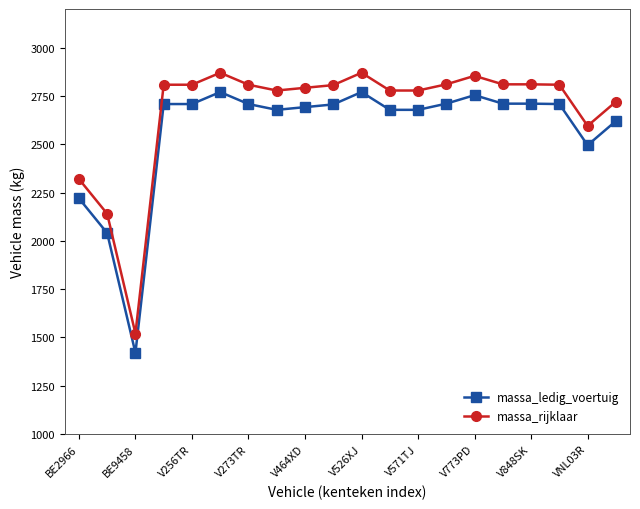

What are all the series names shown in the legend?

massa_ledig_voertuig, massa_rijklaar